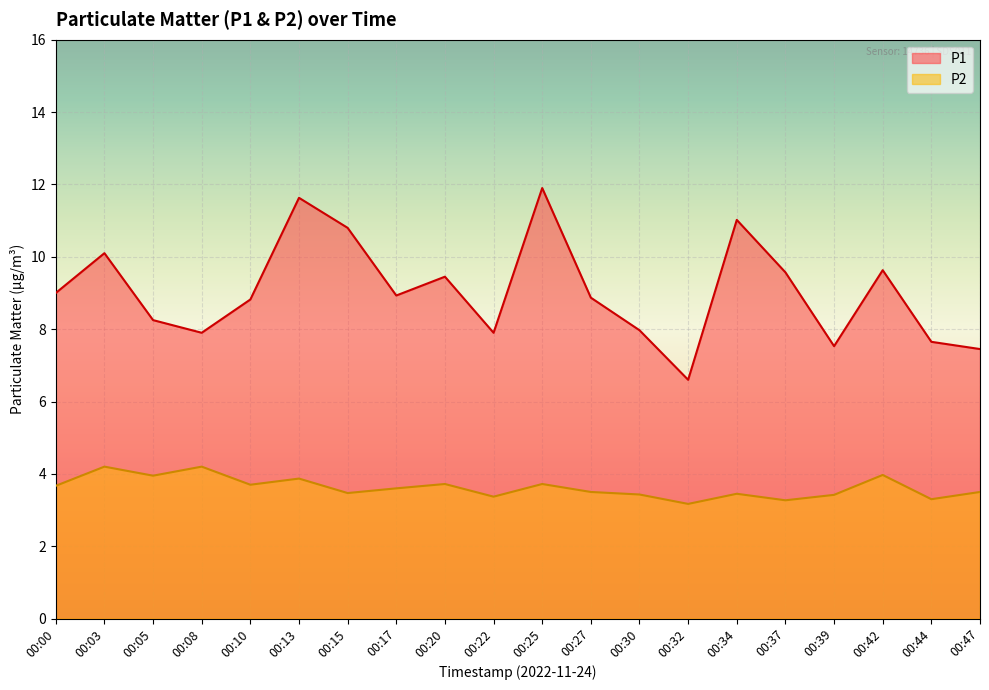

What is the average value of the P2 series?

3.6